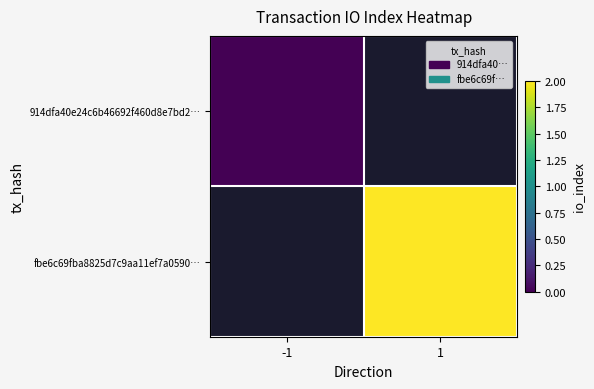

List the series in order of their overall mean, highest first.

914dfa40e24c6b46692f460d8e7bd2…, fbe6c69fba8825d7c9aa11ef7a0590…